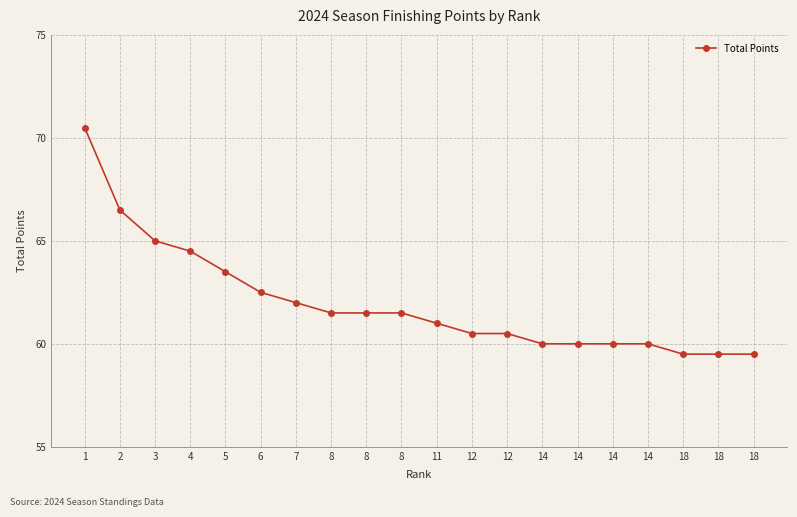

What is the minimum value shown in the chart?

59.5